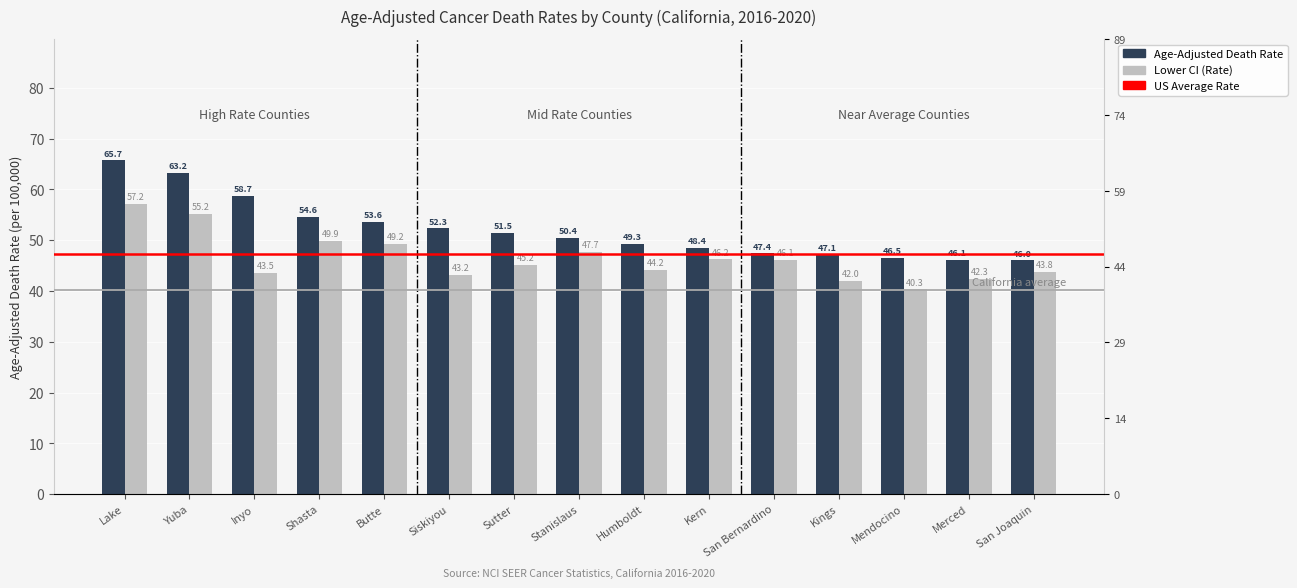

Is the value of Lower CI (Rate) at Merced greater than the value of Age-Adjusted Death Rate at Lake?

No